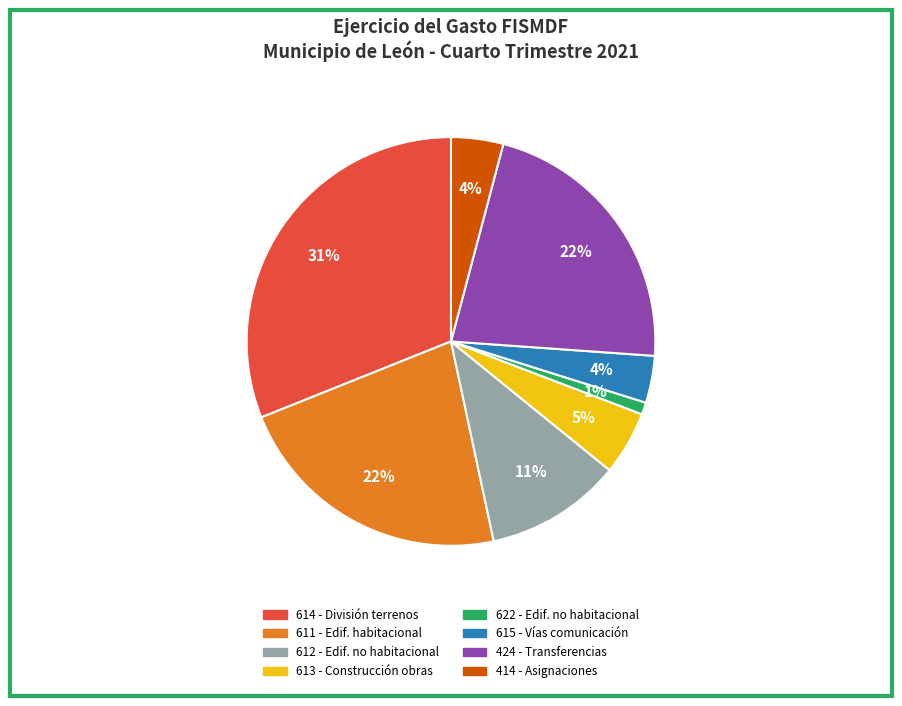

To the nearest percent, what is the average slice percentage?

12%